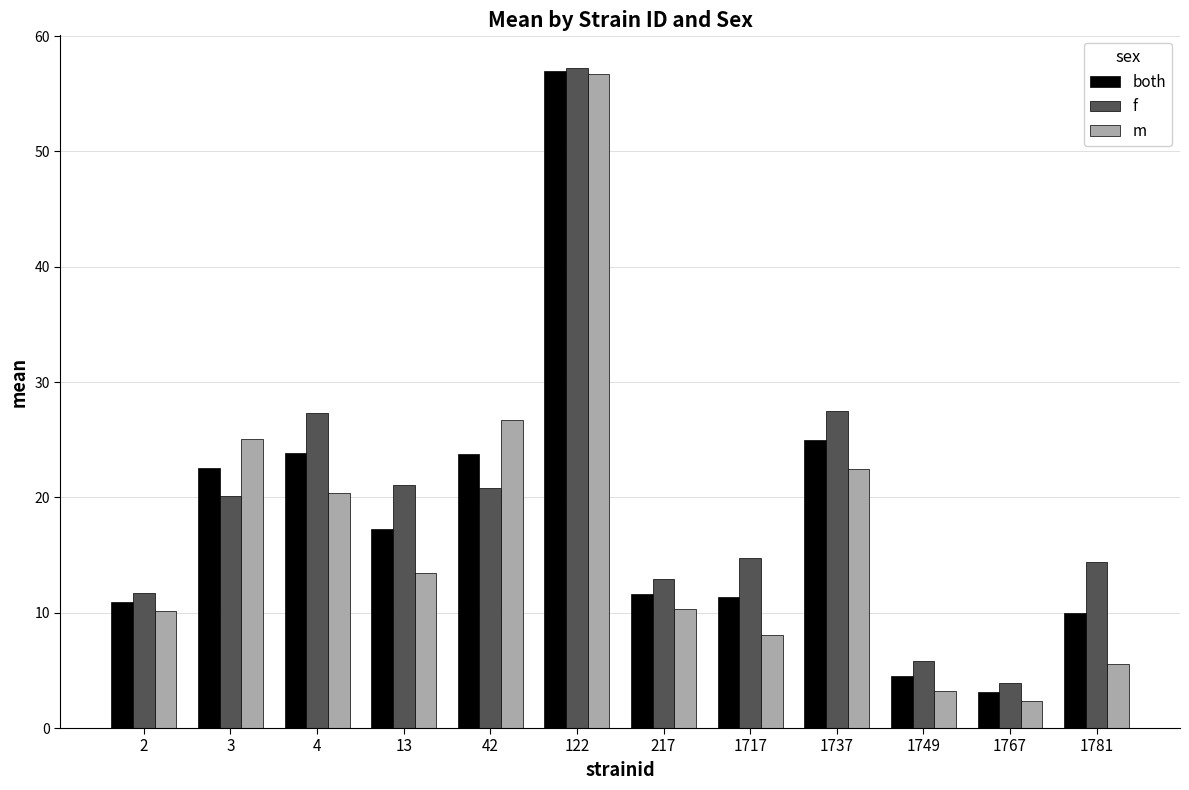

At which label does f first exceed 20?

3